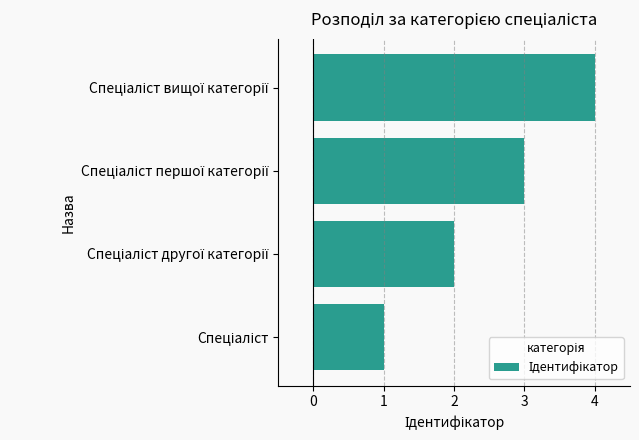

What is the smallest value displayed?

1